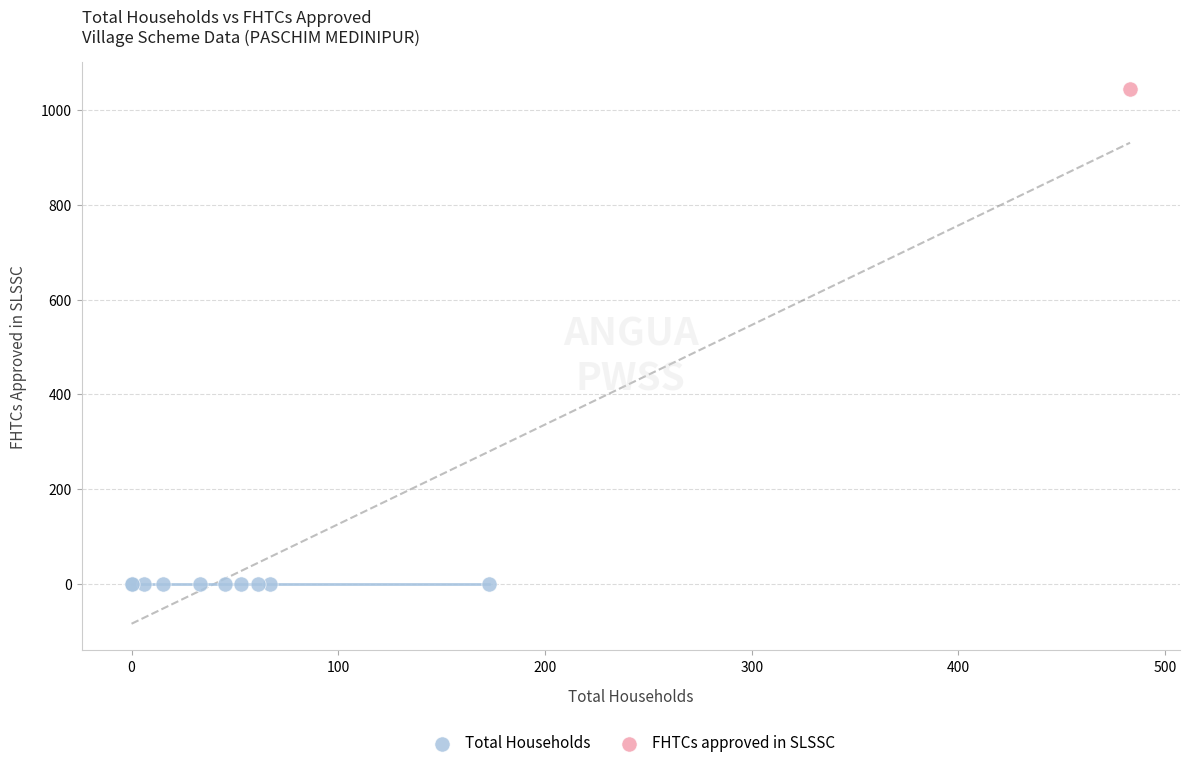

What are all the series names shown in the legend?

Total Households, FHTCs approved in SLSSC